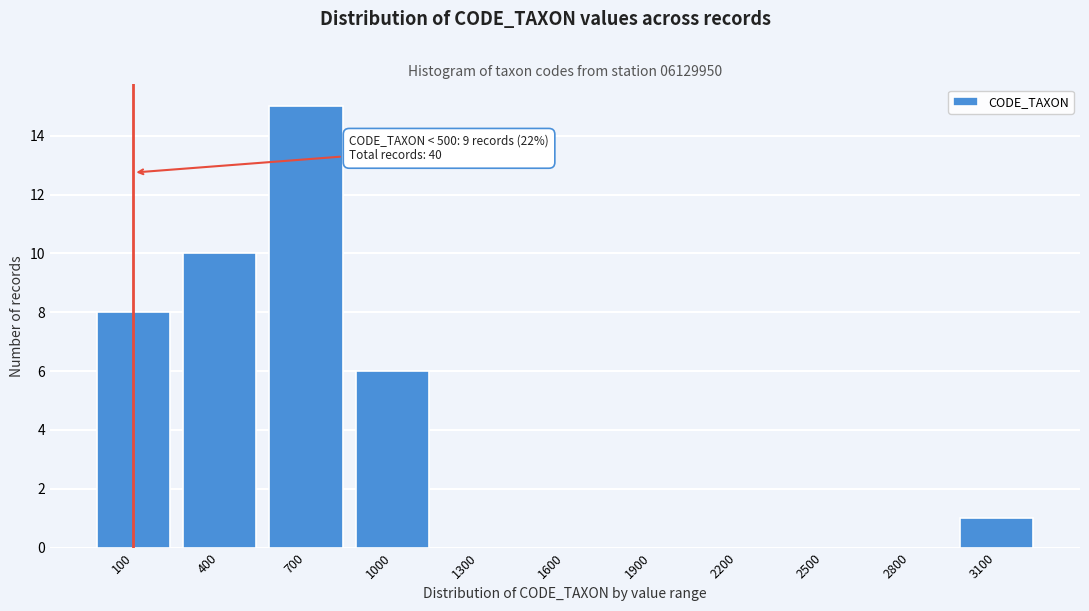

Reading left to right, what are all the values shown in this chart?

100=8	400=10	700=15	1000=6	1300=0	1600=0	1900=0	2200=0	2500=0	2800=0	3100=1